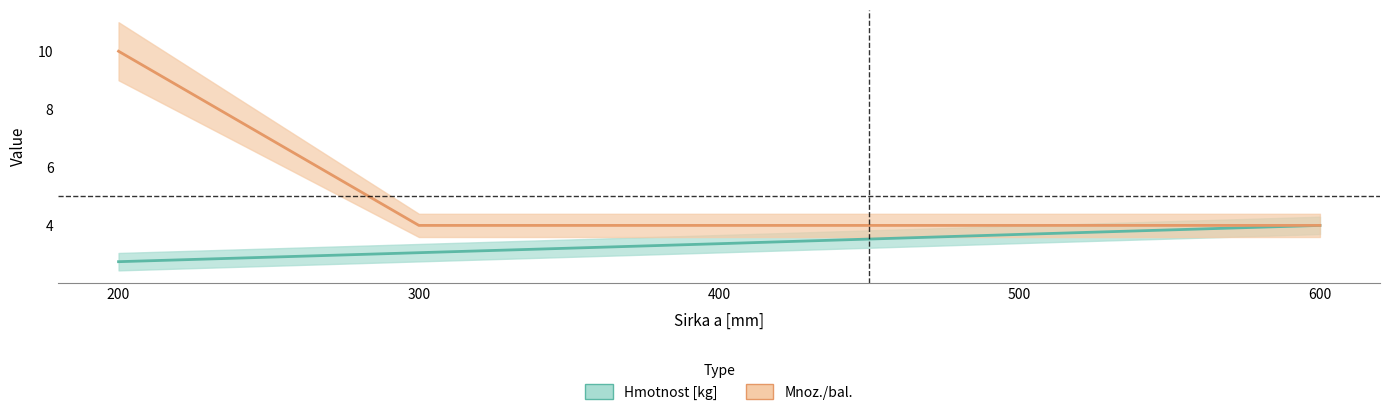

What is the sum of all Hmotnost [kg] values?

16.9